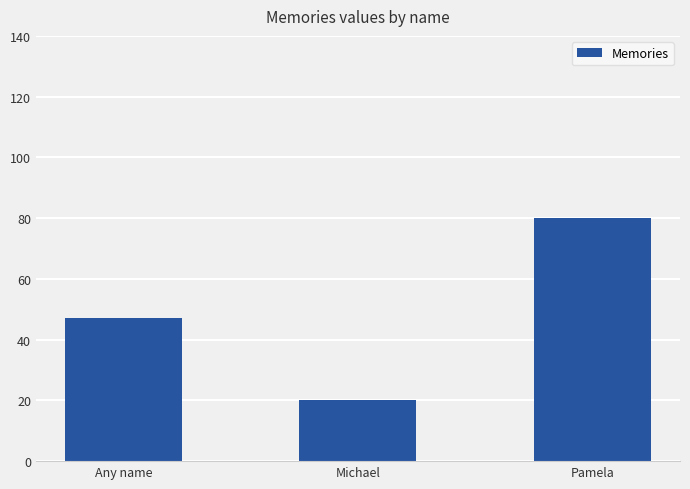

What is the ratio of the value at Any name to the value at Pamela?

0.6